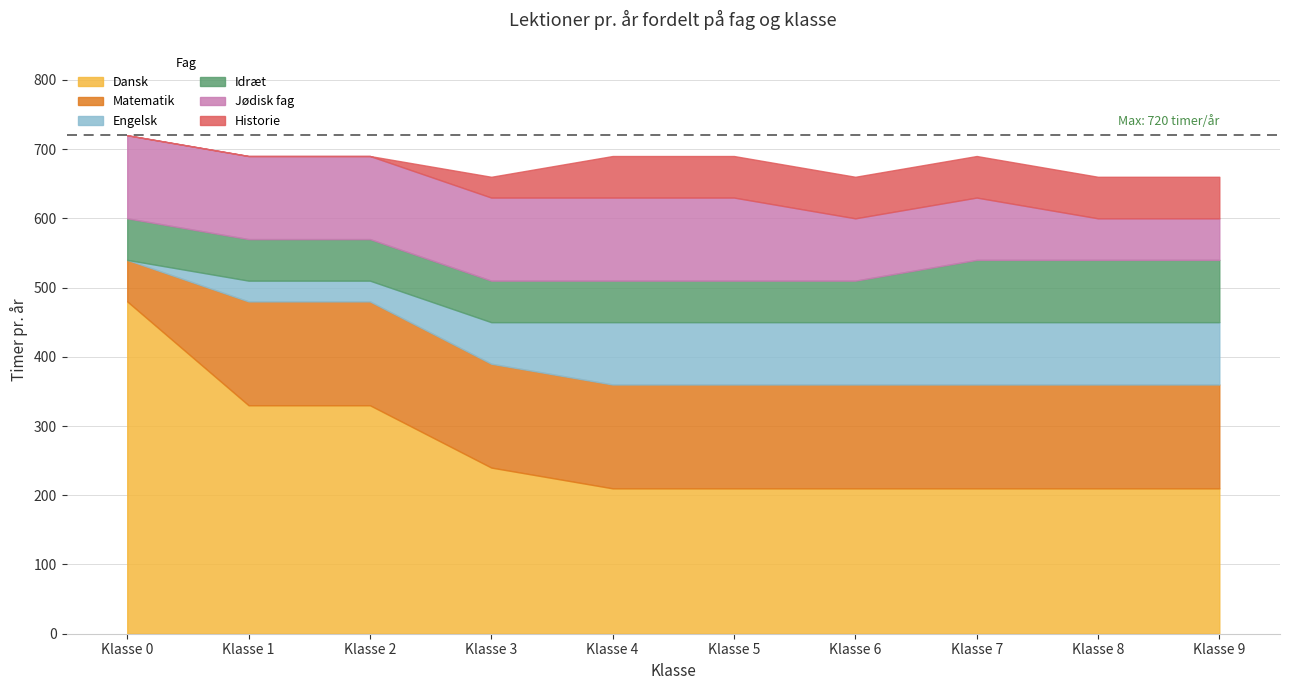

At which label is Historie closest to 30?

3